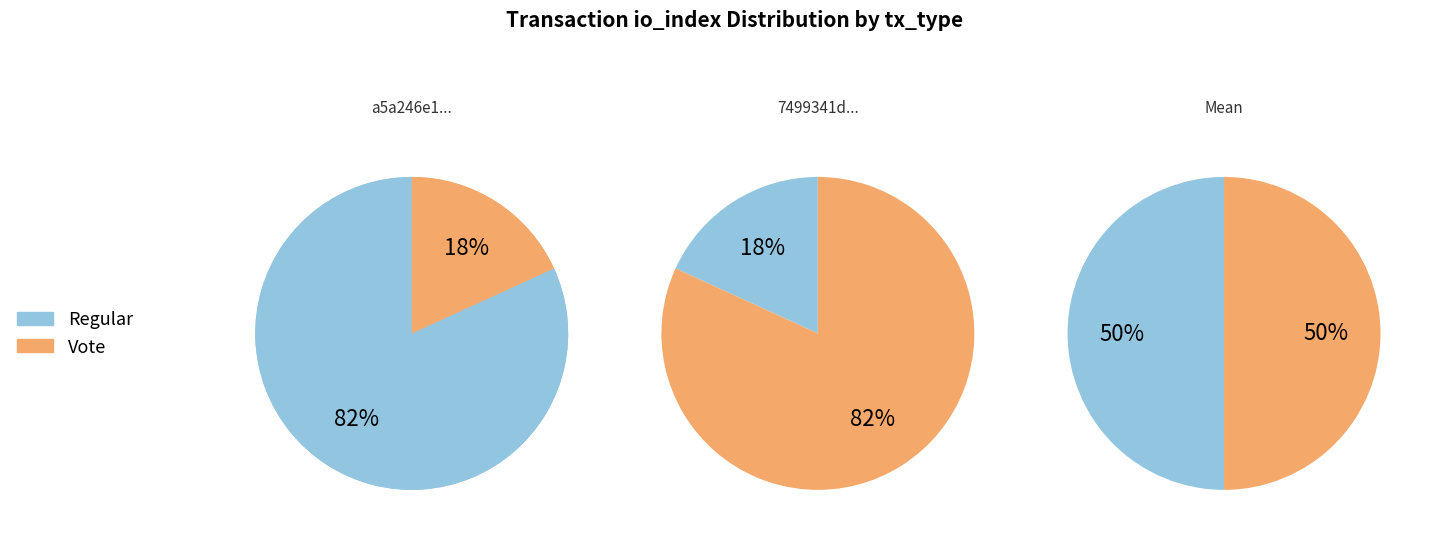

To the nearest percent, what is the difference between the io_index=2 and io_index=9 slice percentages?

64%